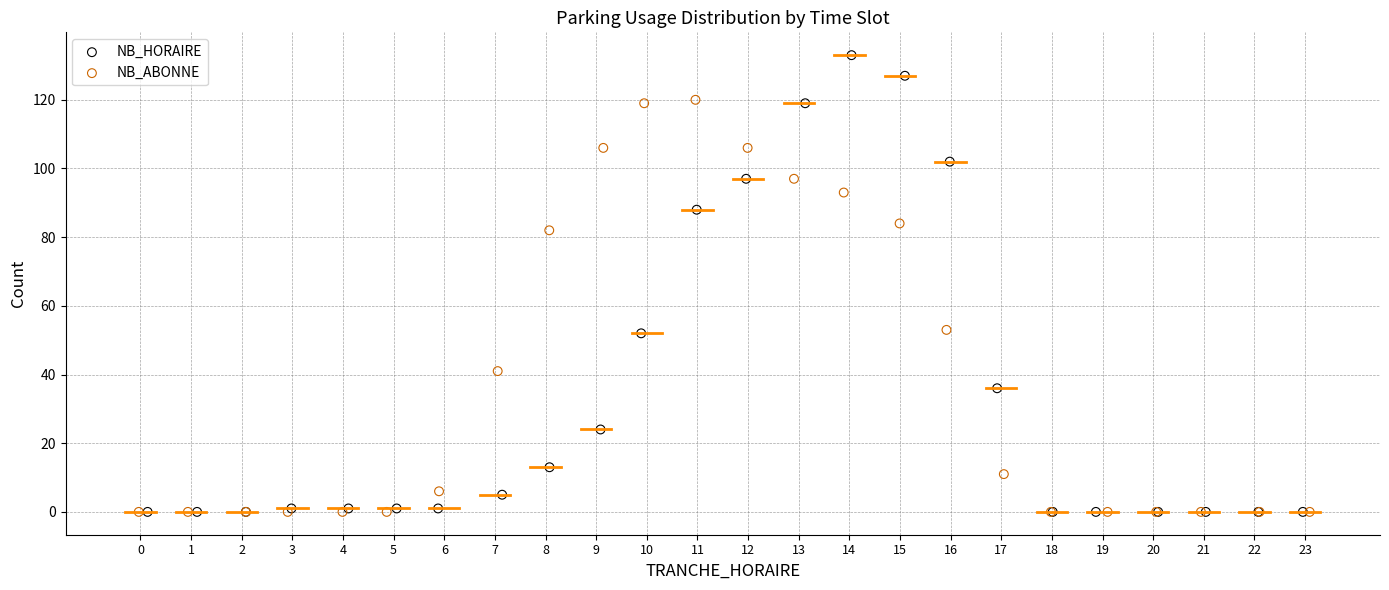

Which series has the largest Y range (max minus min)?

NB_HORAIRE